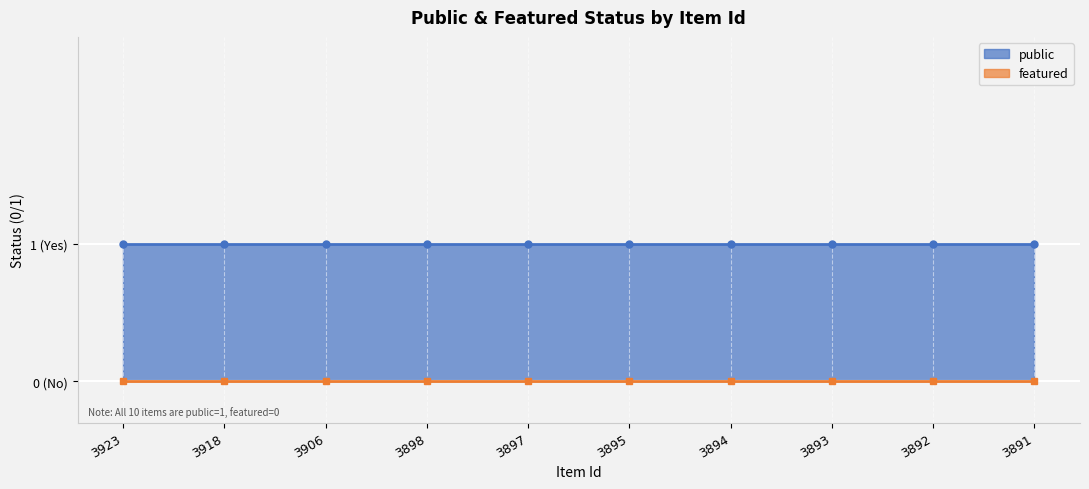

Count the number of categories in the chart.

10